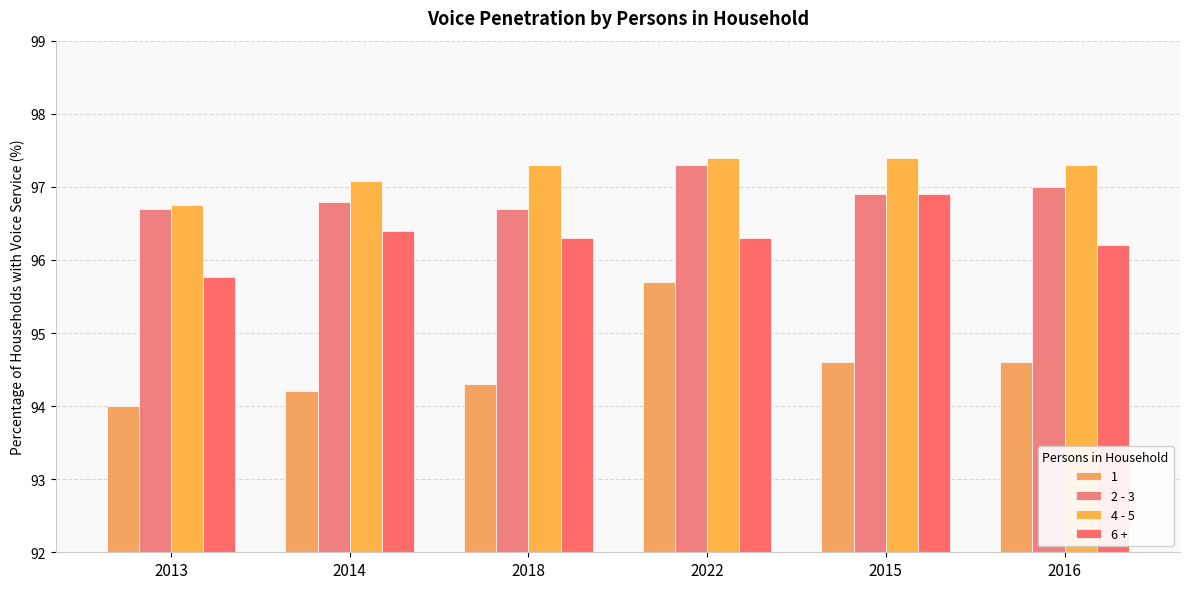

Which series has the largest range (max minus min)?

1